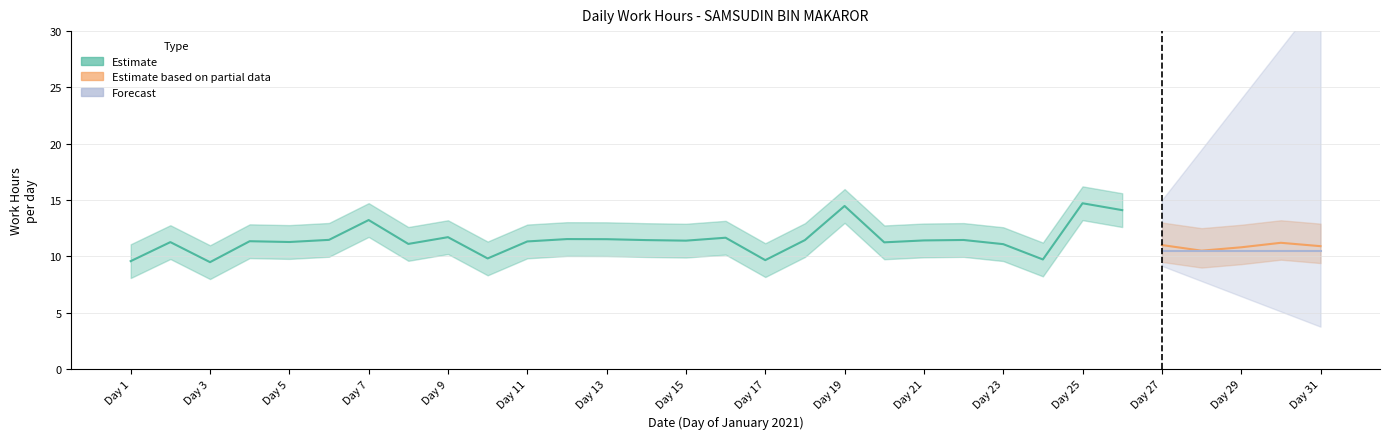

Which label corresponds to the largest value in the chart?

25